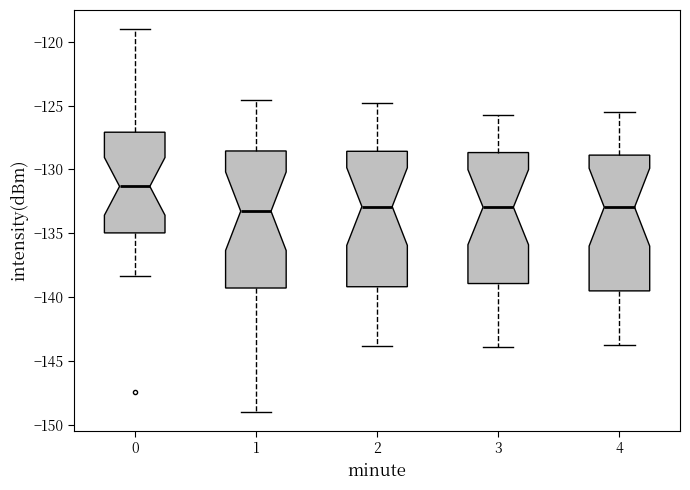

Which box has the highest median line?

0